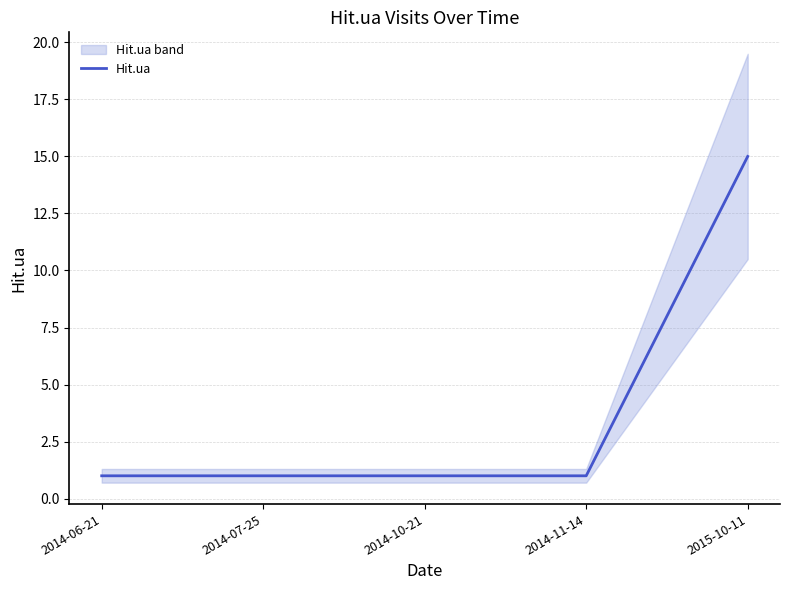

Is this an area chart (filled region under the line)?

No